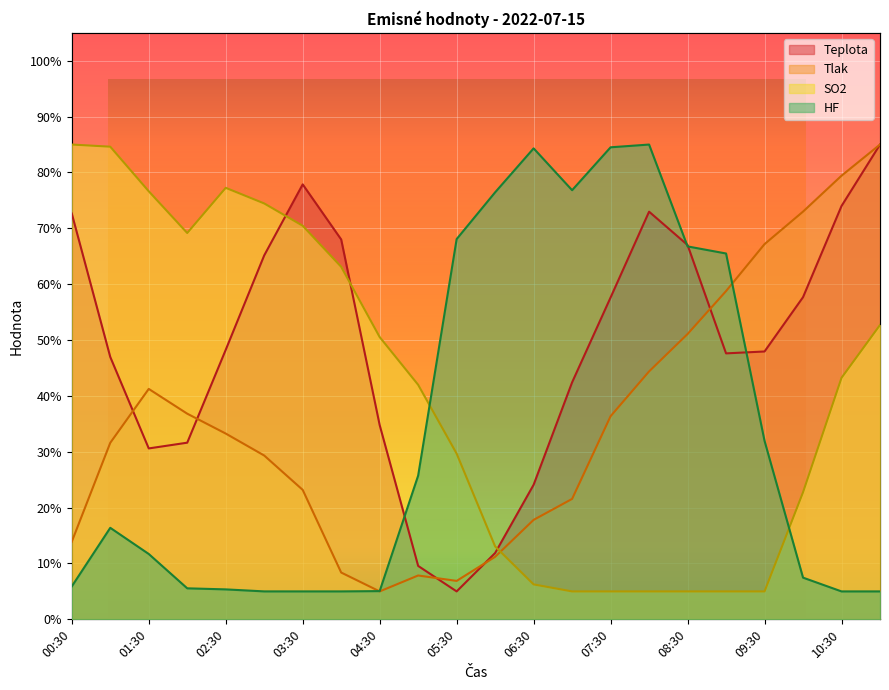

Reading left to right, extract all data points from this chart.

Teplota: 72.6	47.0	30.6	31.6	48.2	65.2	77.9	68.0	34.8	9.6	5.0	11.9	24.1	42.4	57.6	73.0	67.0	47.6	48.0	57.7	74.0	85.0
Tlak: 13.9	31.6	41.3	36.8	33.3	29.3	23.2	8.4	5.0	7.9	6.9	11.2	17.8	21.6	36.4	44.4	51.1	58.8	67.2	73.0	79.4	85.0
SO2: 85.0	84.6	76.6	69.2	77.3	74.5	70.5	63.1	50.5	42.0	29.7	13.1	6.3	5.0	5.0	5.0	5.0	5.0	5.0	22.7	43.2	52.7
HF: 5.9	16.4	11.7	5.6	5.4	5.0	5.0	5.0	5.1	25.7	68.1	76.4	84.3	76.8	84.5	85.0	66.8	65.5	31.9	7.5	5.0	5.0